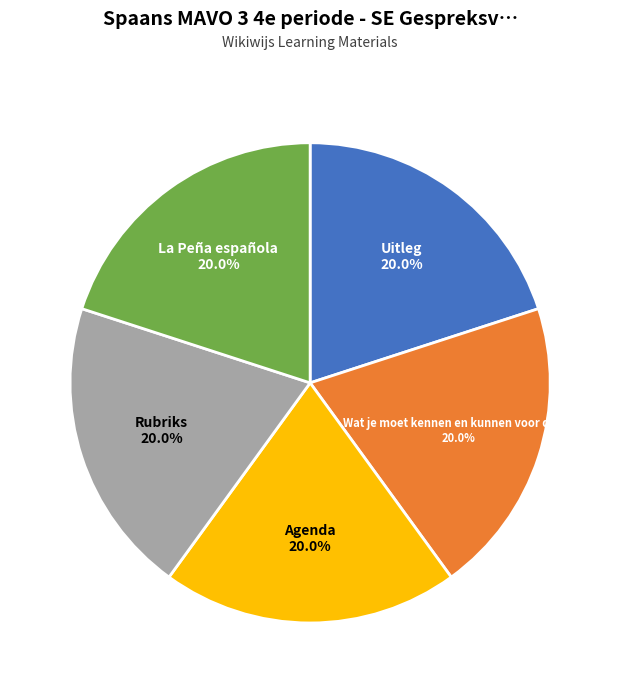

Combined, what portion of the pie is Uitleg and Wat je moet kennen en kunnen voor dit SE?

40.0%